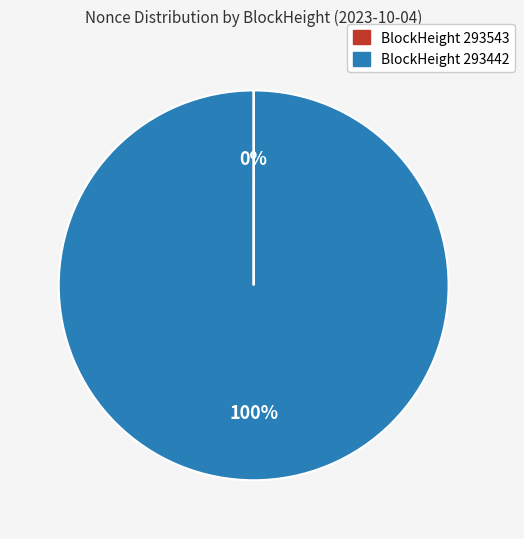

Does any single category account for the majority?

Yes